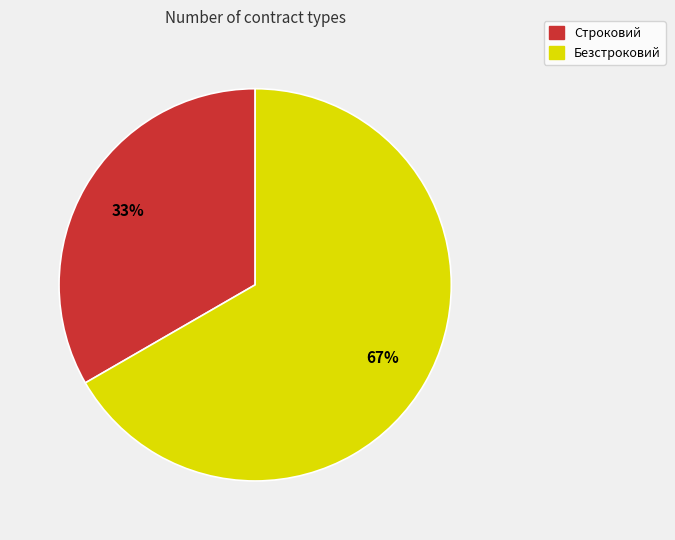

Combined, do Строковий and Безстроковий account for over 50%?

Yes